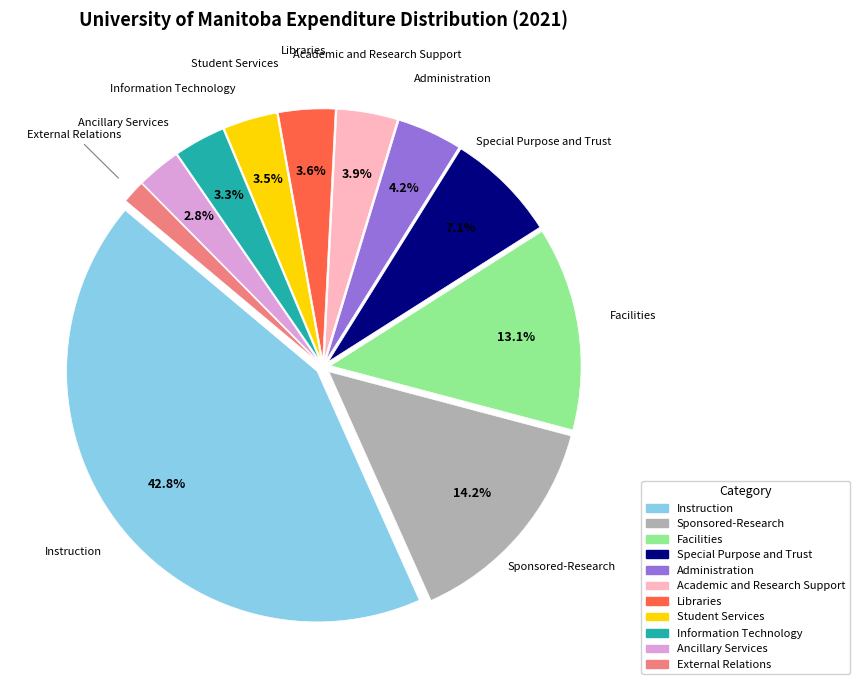

To the nearest percent, what is the combined percentage of Libraries and Information Technology?

7%